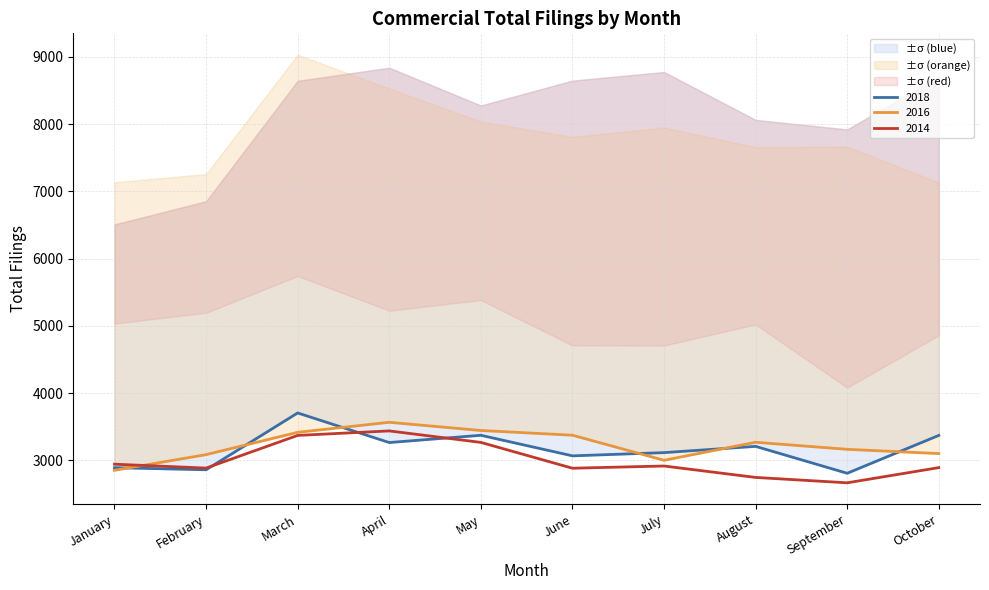

What is the difference between the 2014 values at May and February?

382